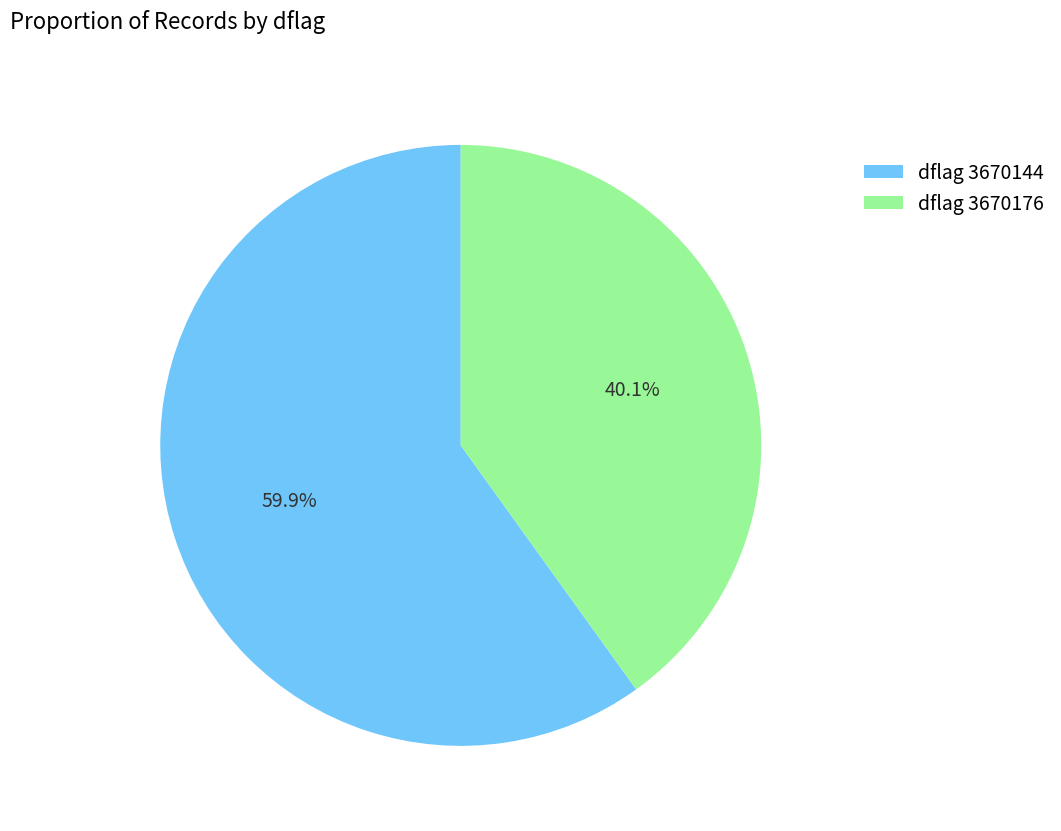

Which slice represents more than half of the pie?

dflag 3670144